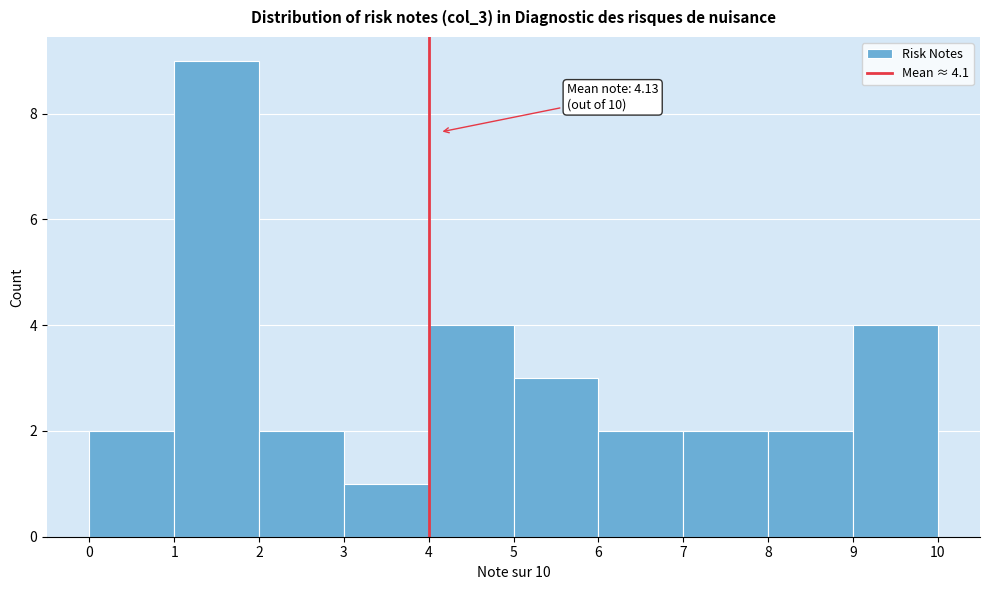

Over which range of the x-axis is the bar tallest?

1 to 2